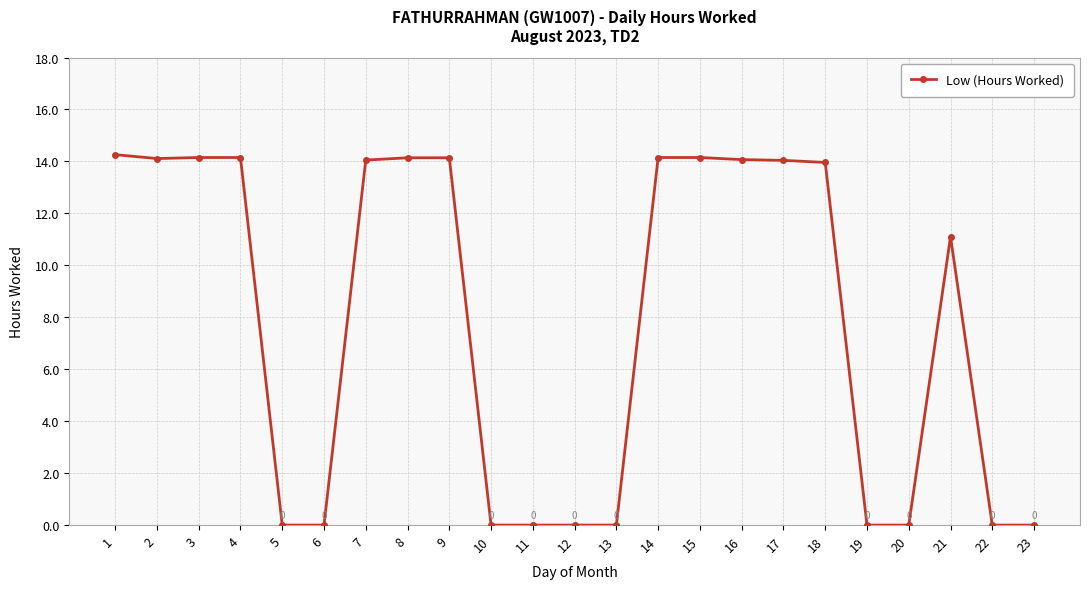

True or false: the data shows 14.3 at 1.

True